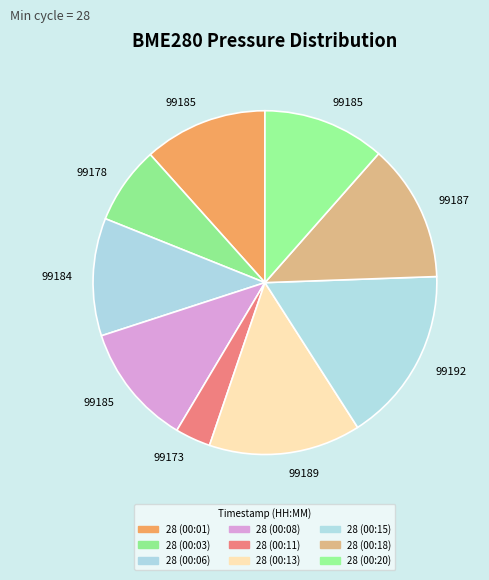

Combined, do 28 (00:01) and 28 (00:08) account for over 50%?

No